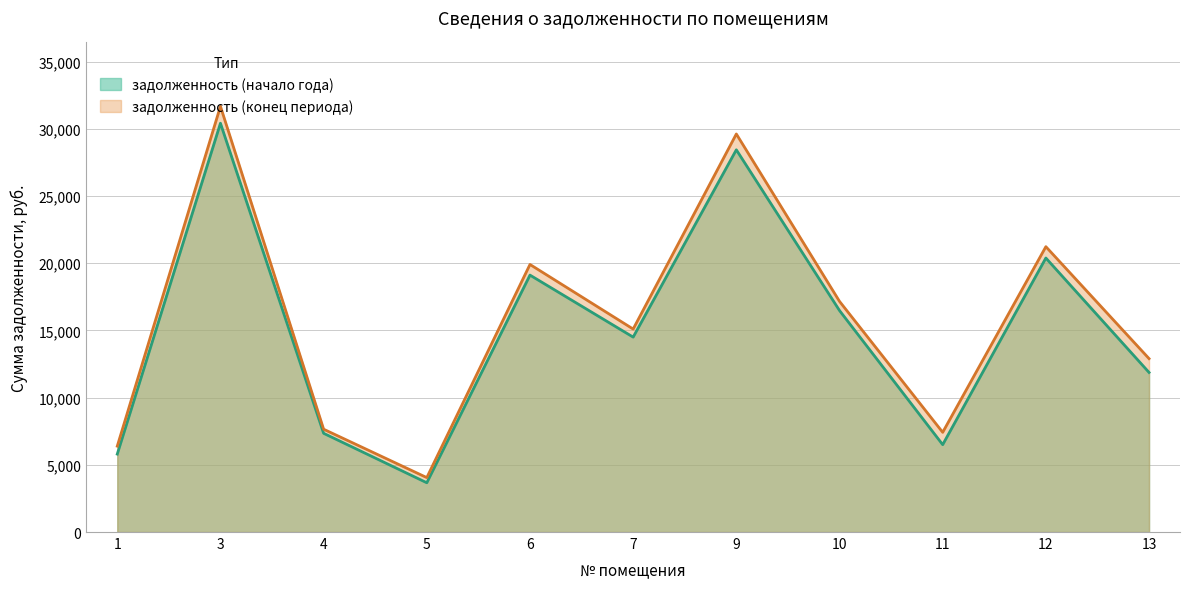

Which category has the highest value across all series?

3